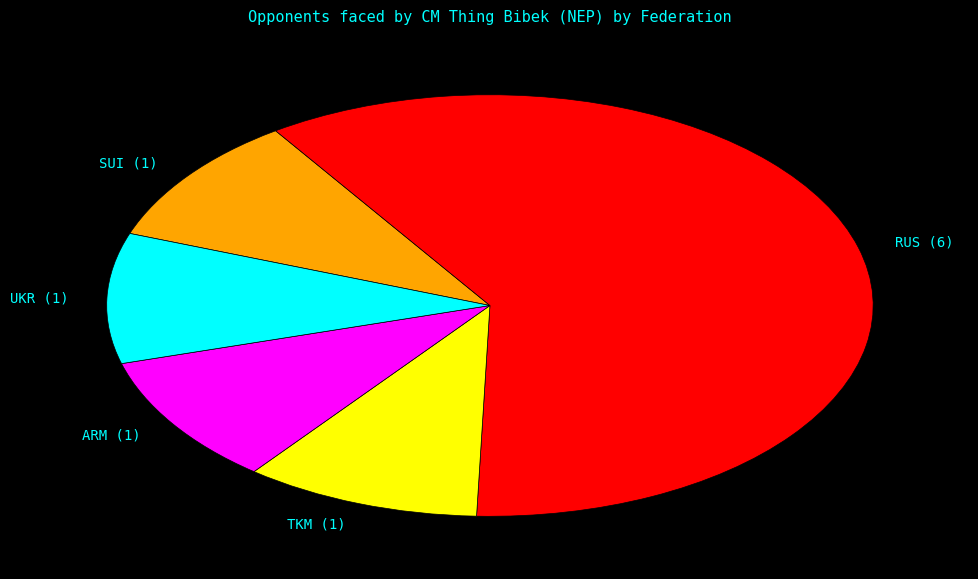

Is it true that UKR (1) is 21% of the pie?

False